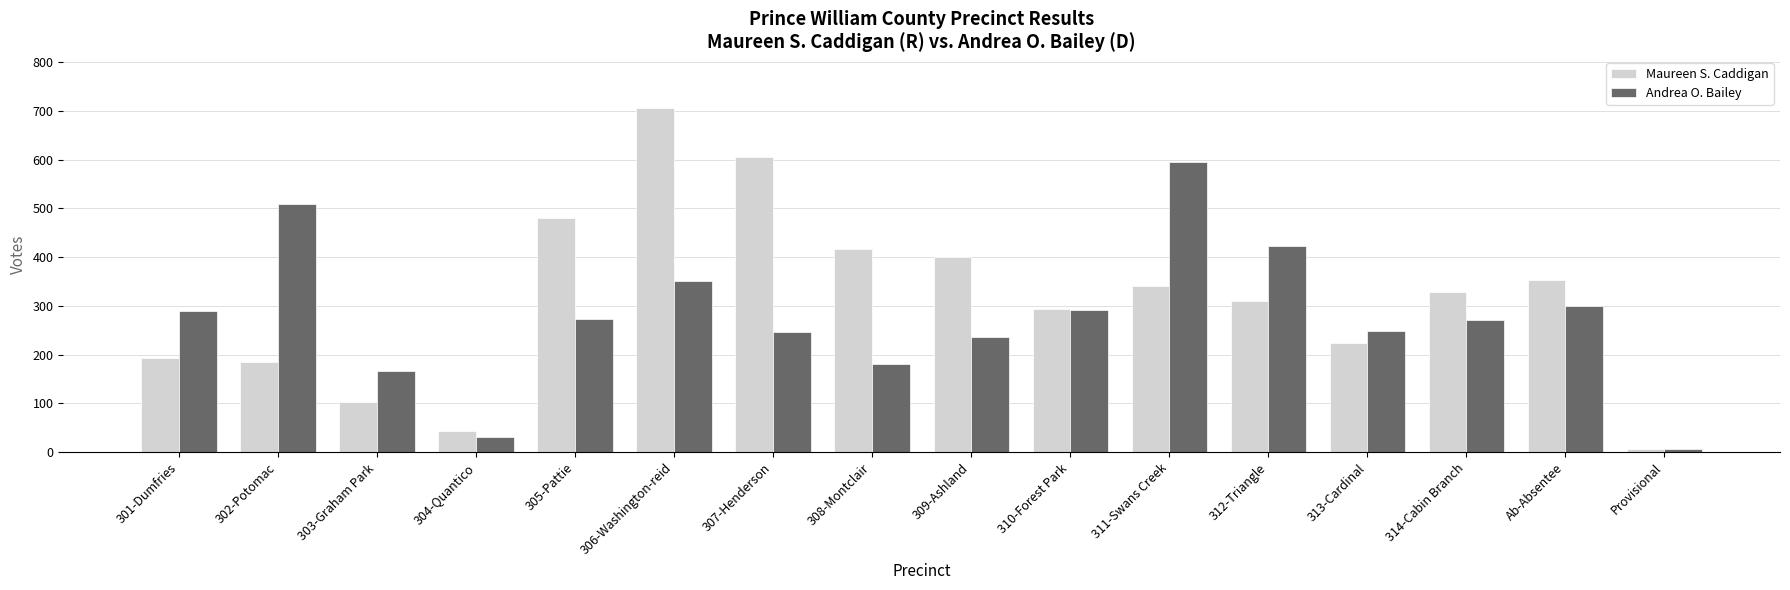

Are the bars grouped side by side (vs. stacked)?

Yes